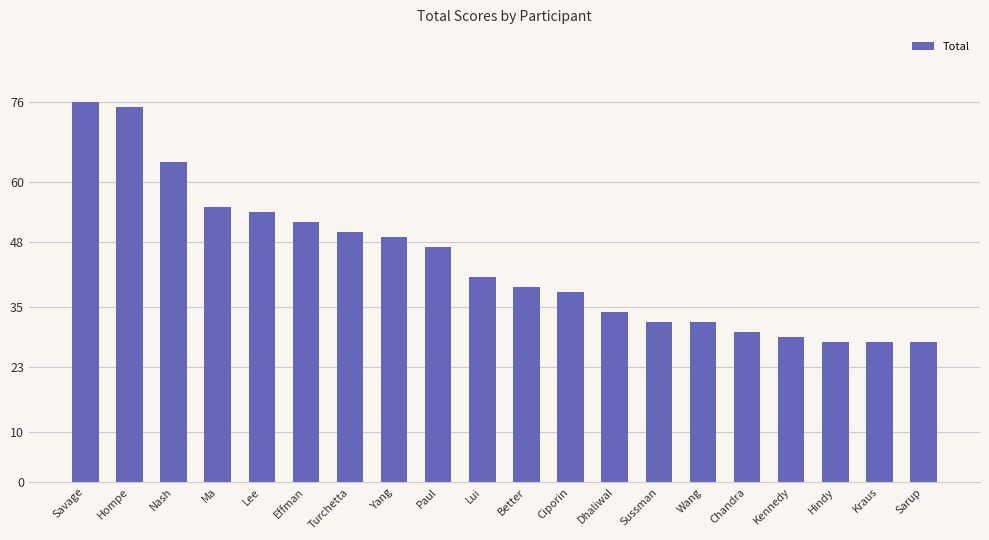

What is the value of the 10th bar from the left?

41